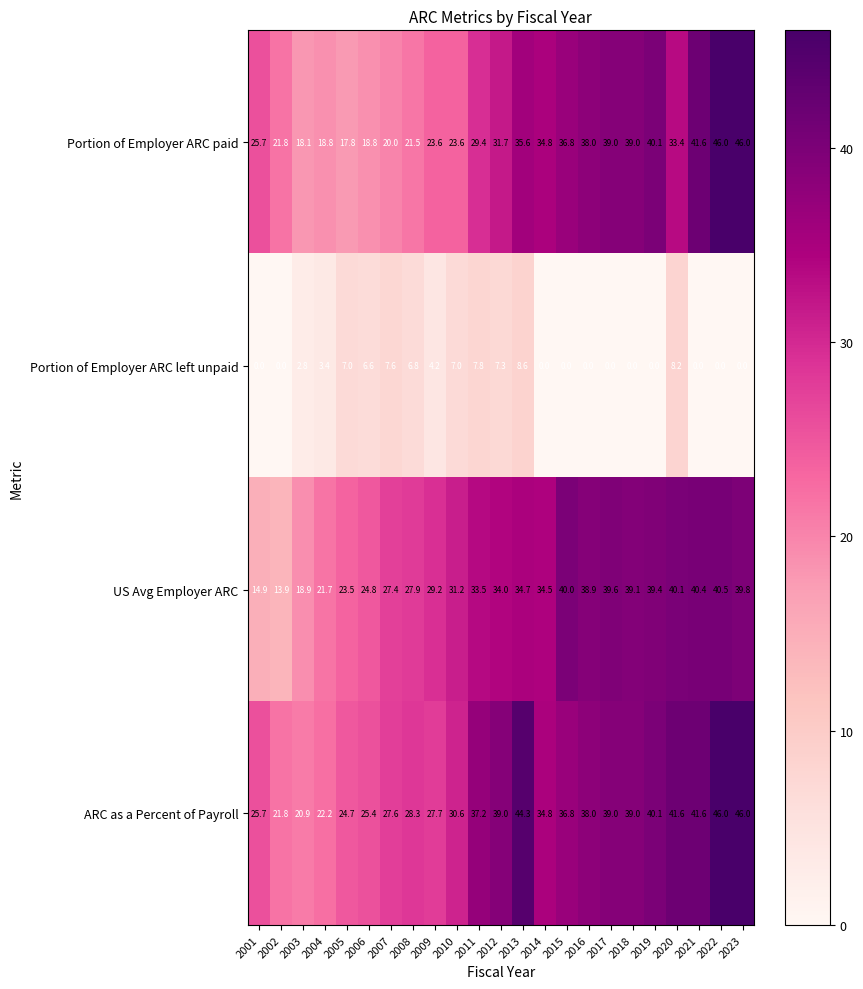

How many data points does each series have?

23